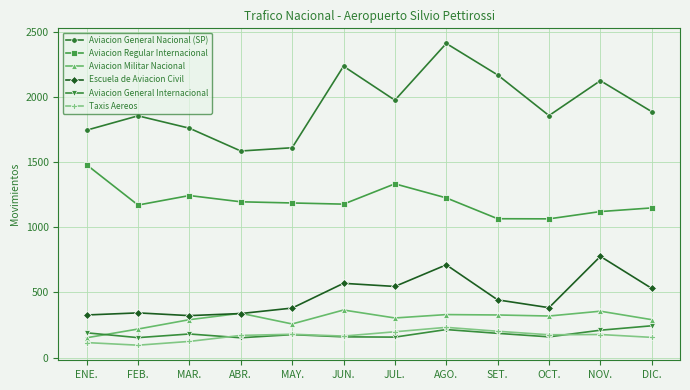

Is the value of Aviacion Militar Nacional at NOV. greater than the value of Aviacion Regular Internacional at DIC.?

No